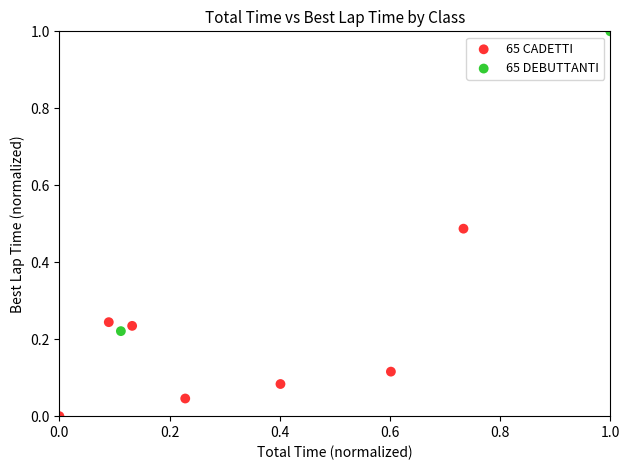

What are all the series names shown in the legend?

65 CADETTI, 65 DEBUTTANTI